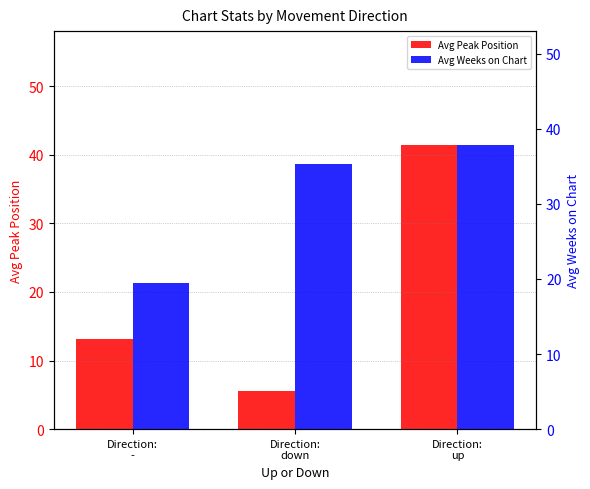

What value does the Avg Weeks on Chart series have at Direction:
down?

35.2